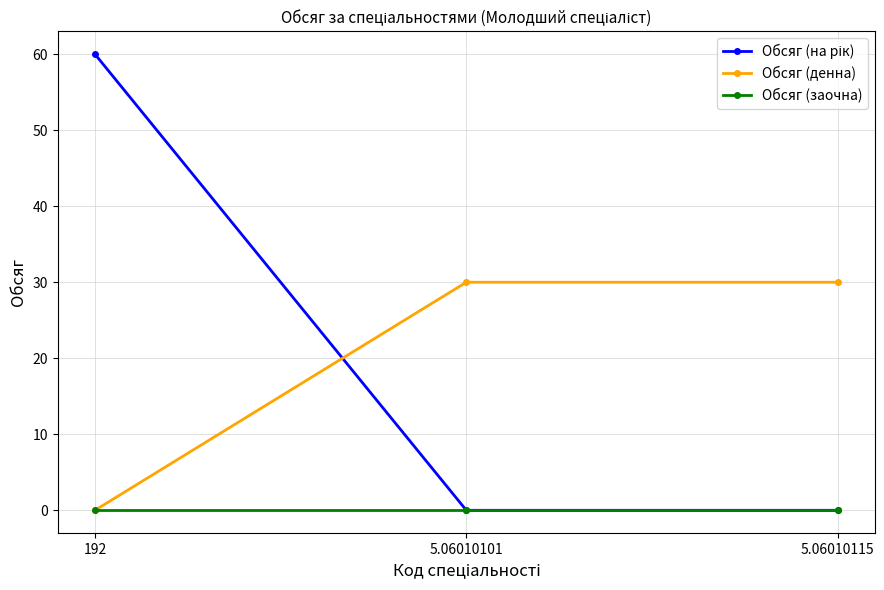

What is the difference between the highest and lowest values at 5.06010115?

30